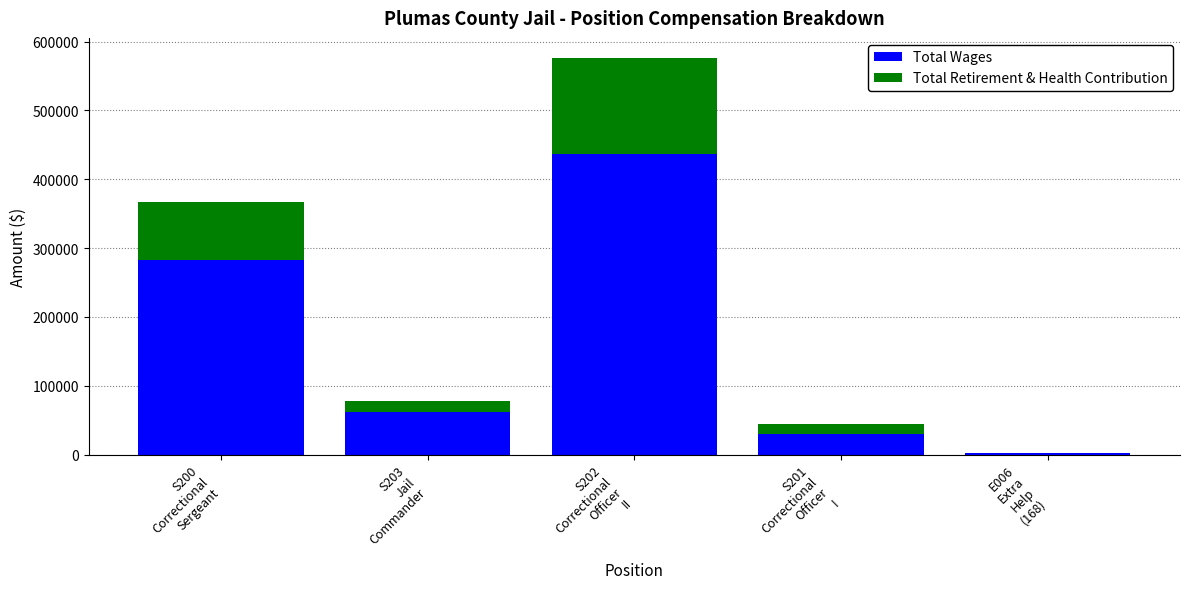

What is the total value across all series at S202
Correctional
Officer
II?

576452